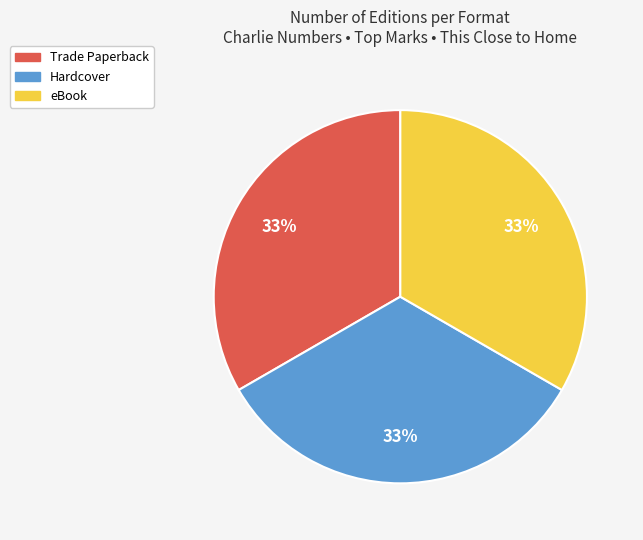

To the nearest percent, what is the average slice percentage?

33%